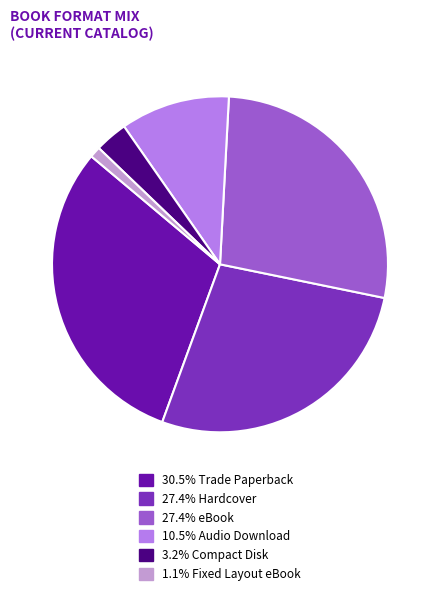

How many slices are in this pie chart?

6